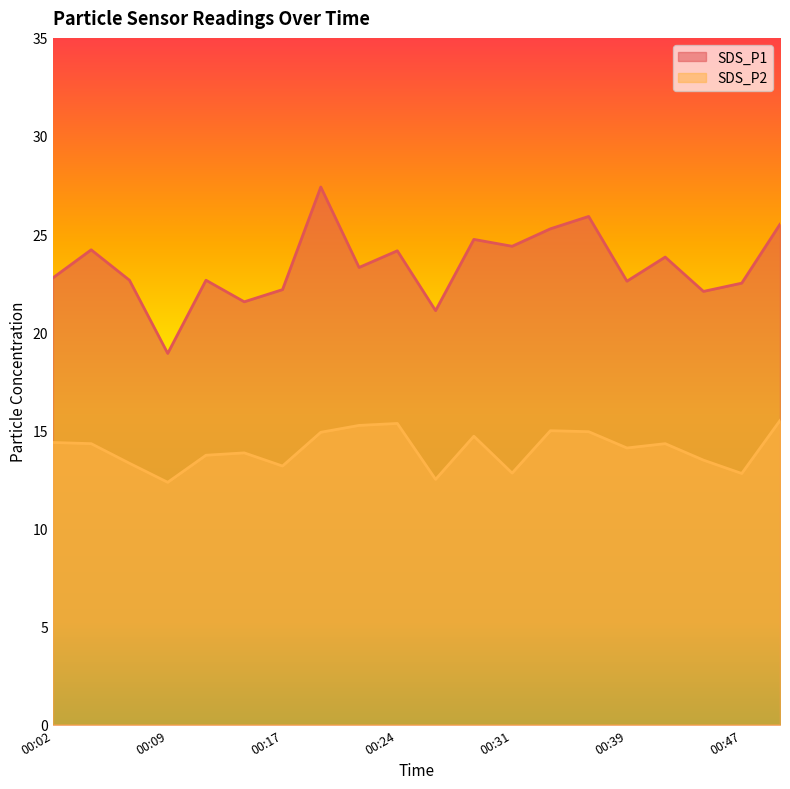

At which category does SDS_P1 reach its first local peak?

00:04